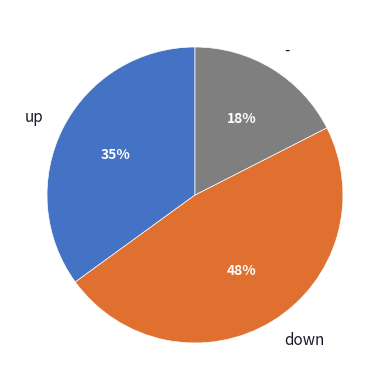

Between - and up, which is larger?

up